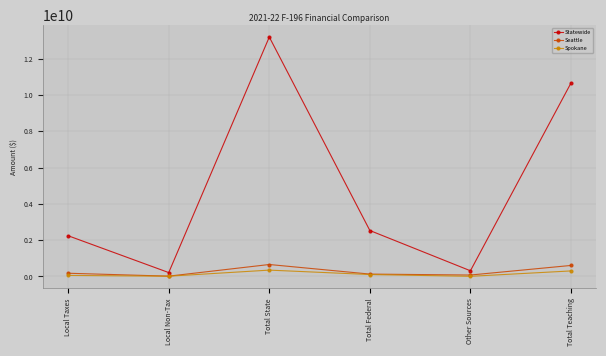

True or false: Spokane has more than 1 points higher than both neighbors.

False